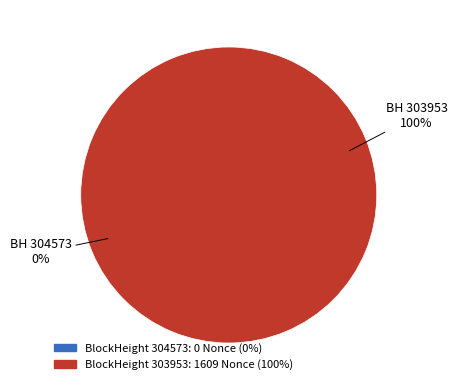

Count the number of slices in the pie.

2